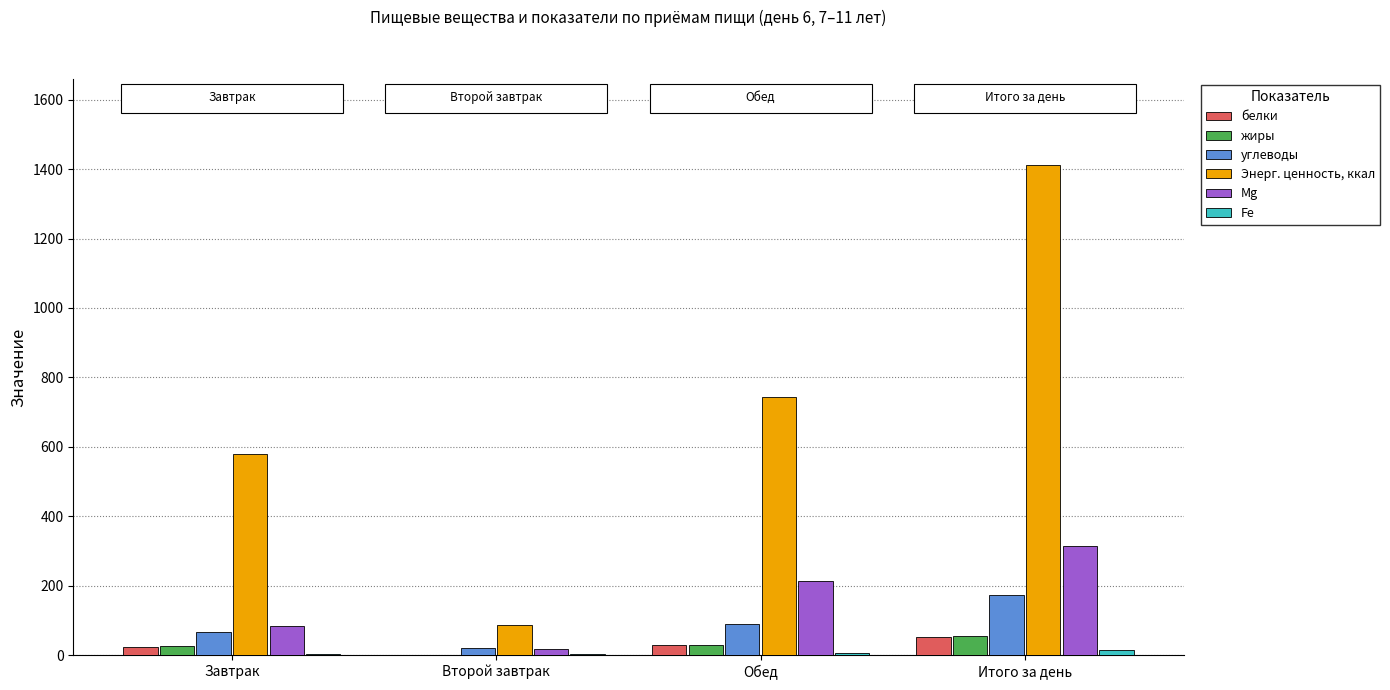

The Энерг. ценность, ккал series shows 1411.7 at Итого за день. True or false?

True